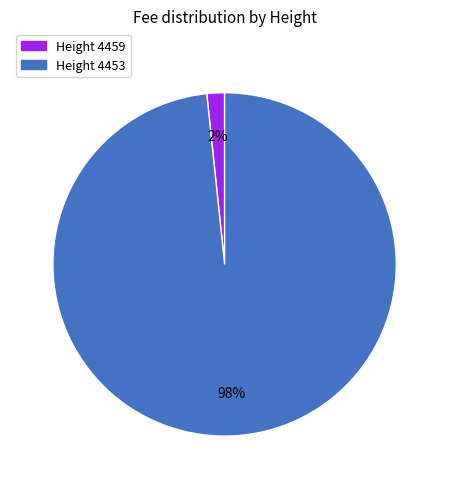

Is there a majority slice in this chart?

Yes